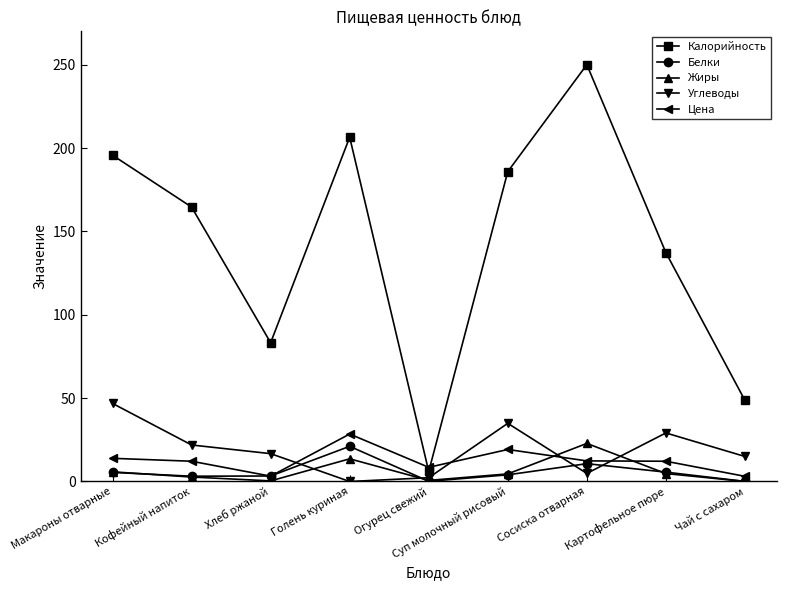

Which series has the widest spread of values?

Калорийность